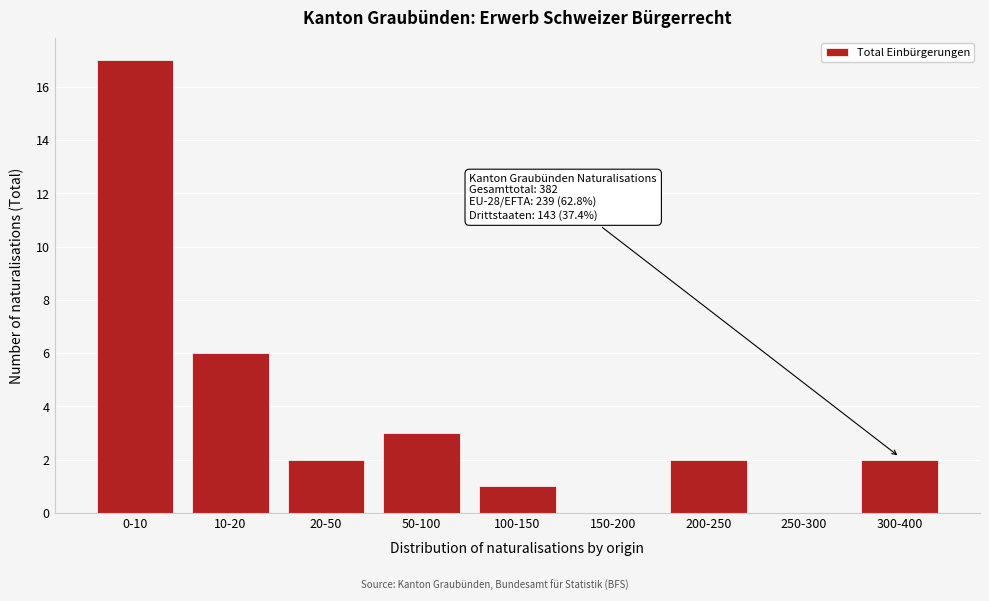

Reading left to right, extract all data points from this chart.

0-10=17	10-20=6	20-50=2	50-100=3	100-150=1	150-200=0	200-250=2	250-300=0	300-400=2